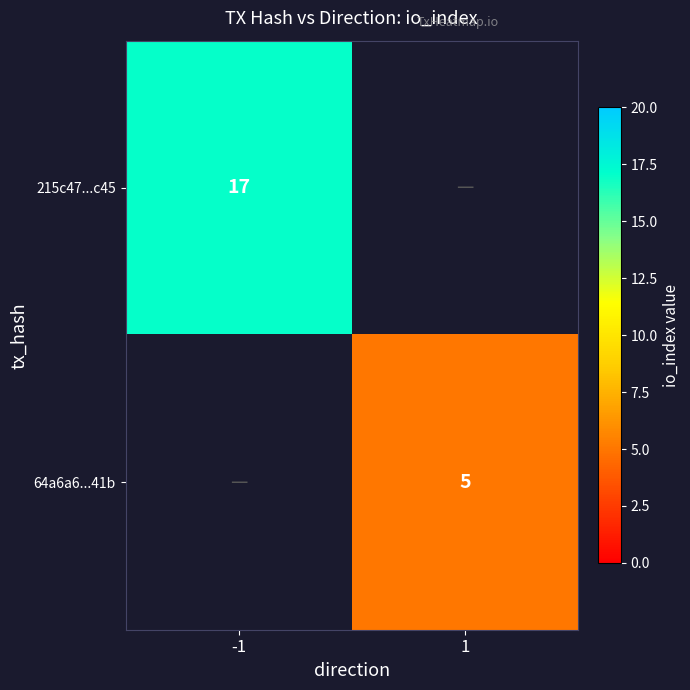

At which category is the sum across all series the highest?

-1